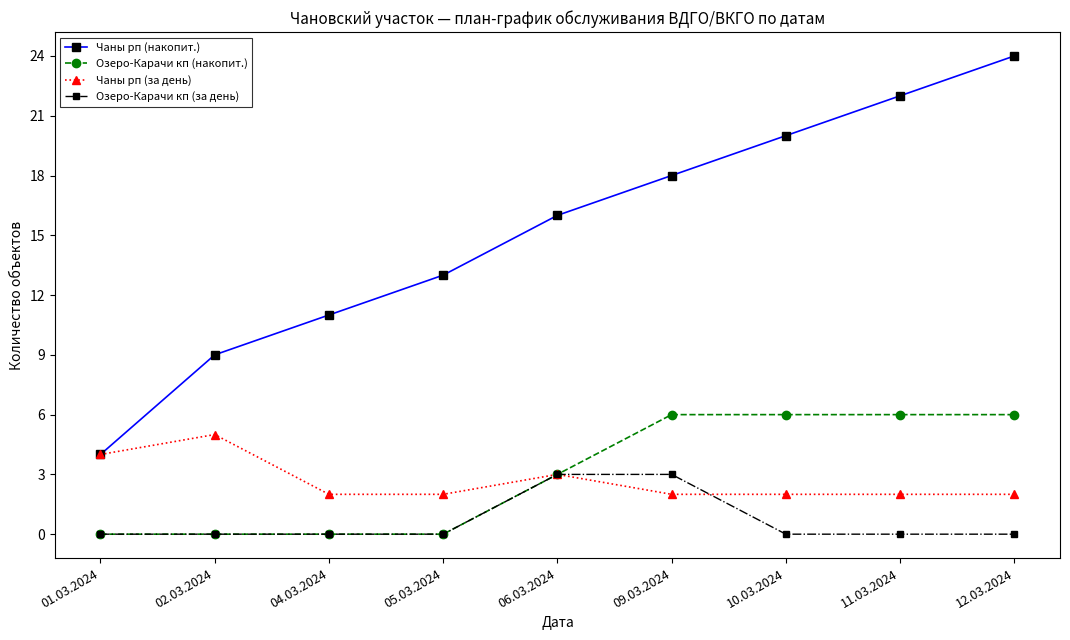

At which category is the sum across all series the highest?

12.03.2024